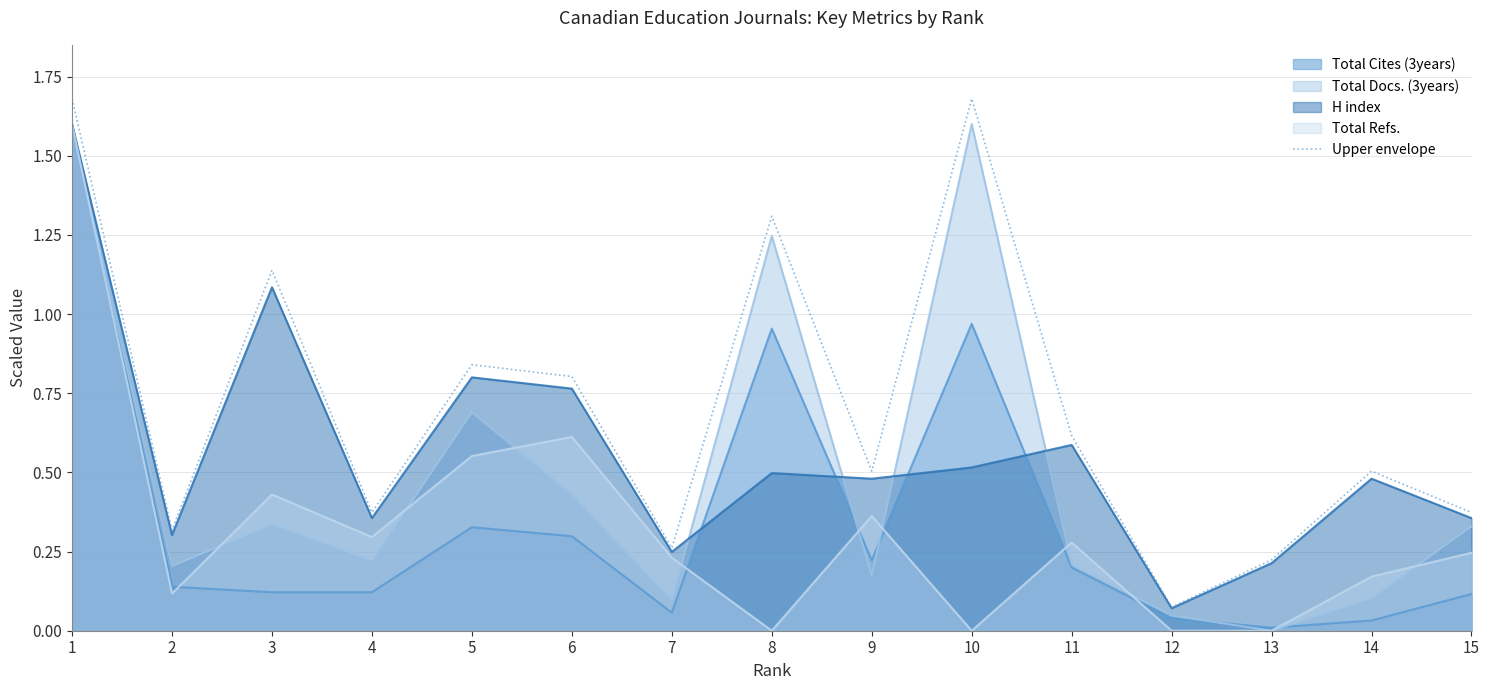

List the labels in order of value, smallest first.

12, 13, 7, 2, 4, 15, 9, 14, 11, 6, 5, 3, 8, 1, 10